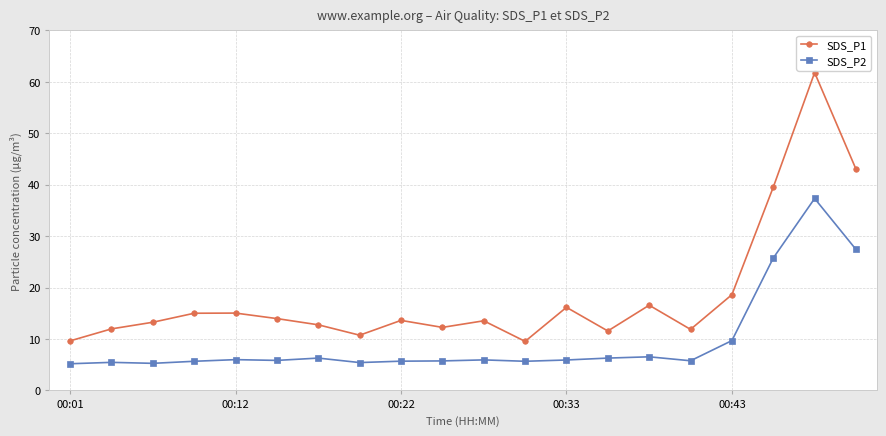

What is the value of the SDS_P2 point at the 9th from the left?

5.7